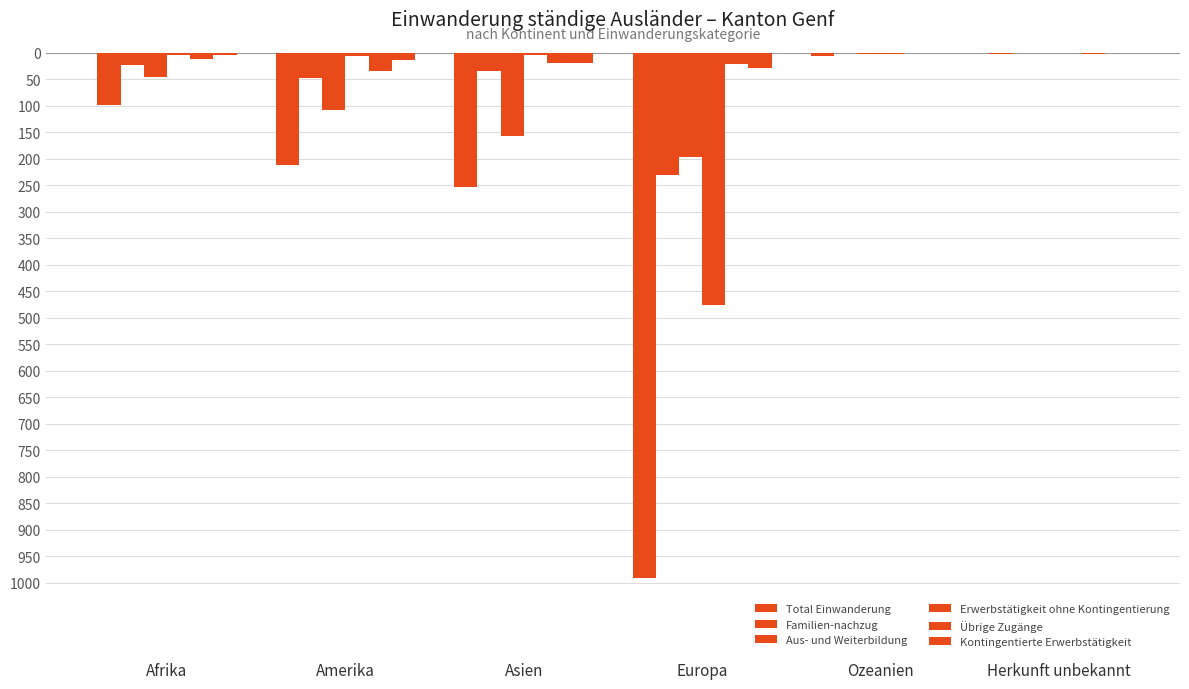

At which label does Aus- und Weiterbildung first exceed -45?

Ozeanien